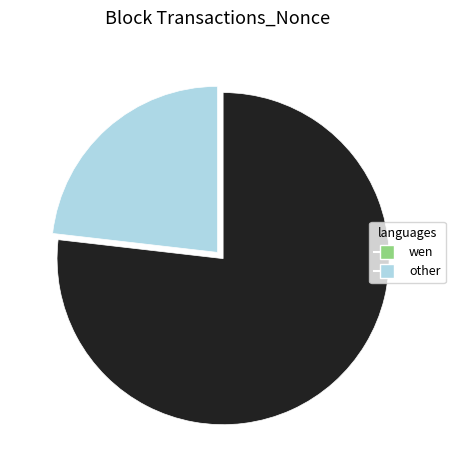

Is there any slice that represents more than half of the pie?

Yes